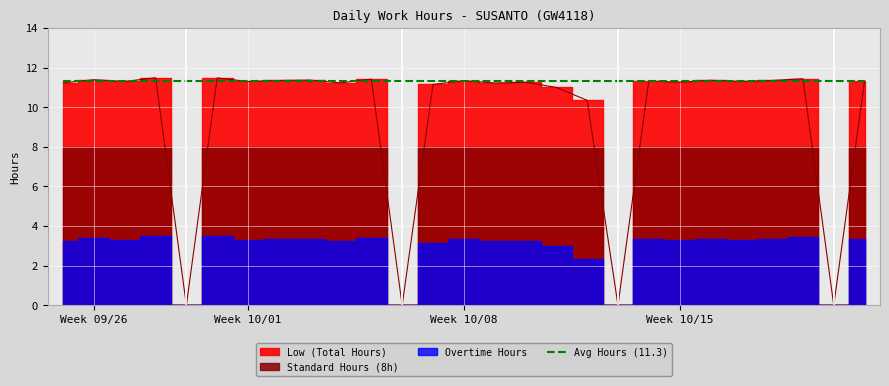

True or false: the data shows 11.3 at 15.

True